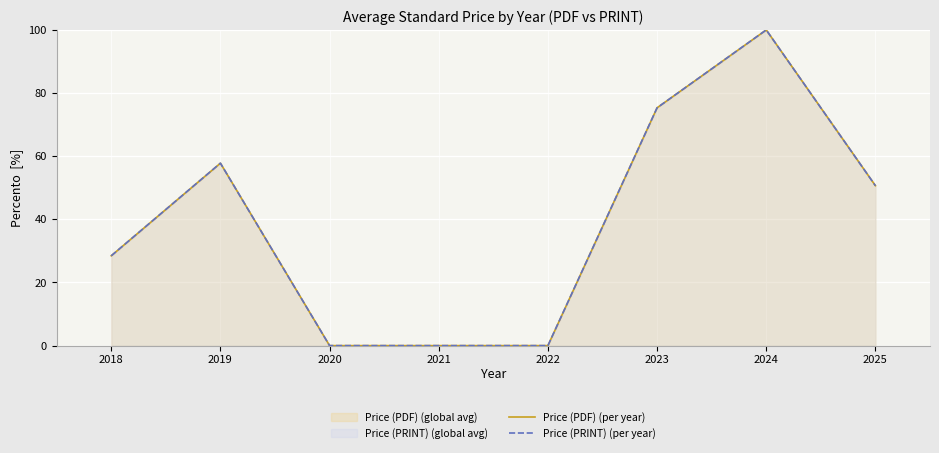

Which series has the largest total across all categories?

Price (PDF) (per year)